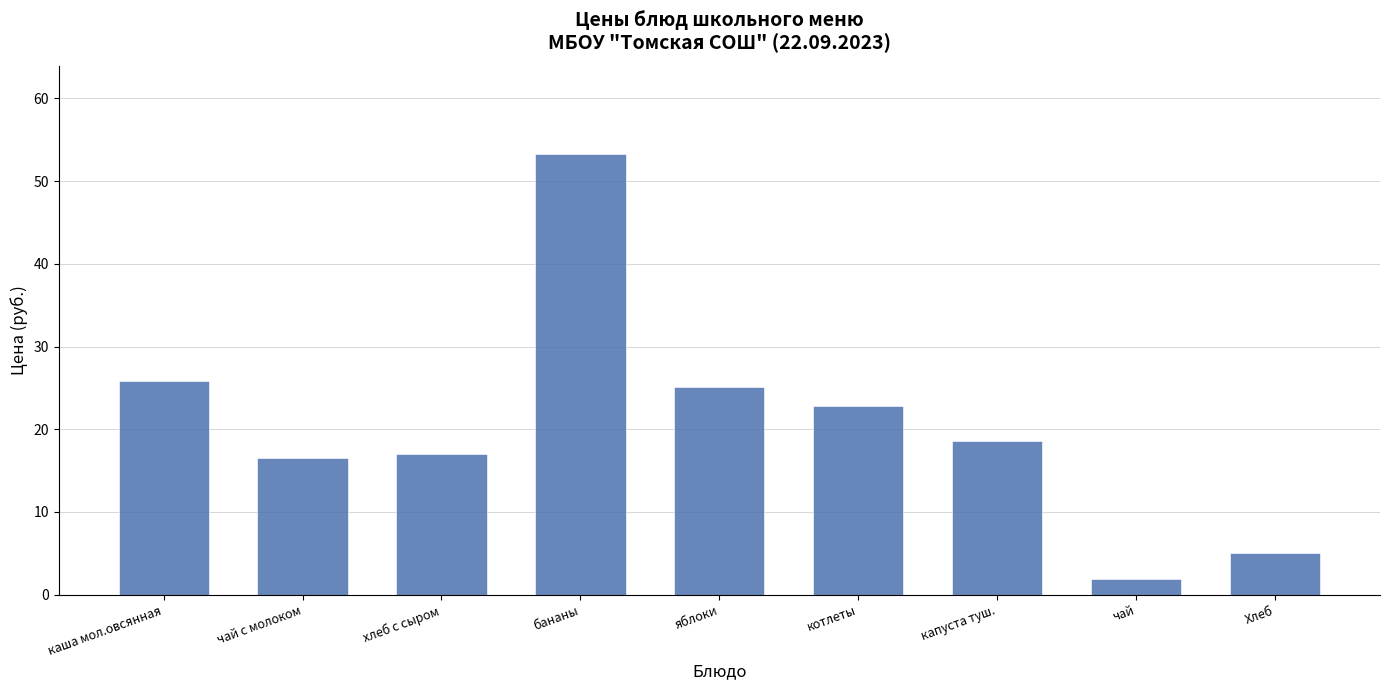

What is the difference between the values at Хлеб and чай?

3.1